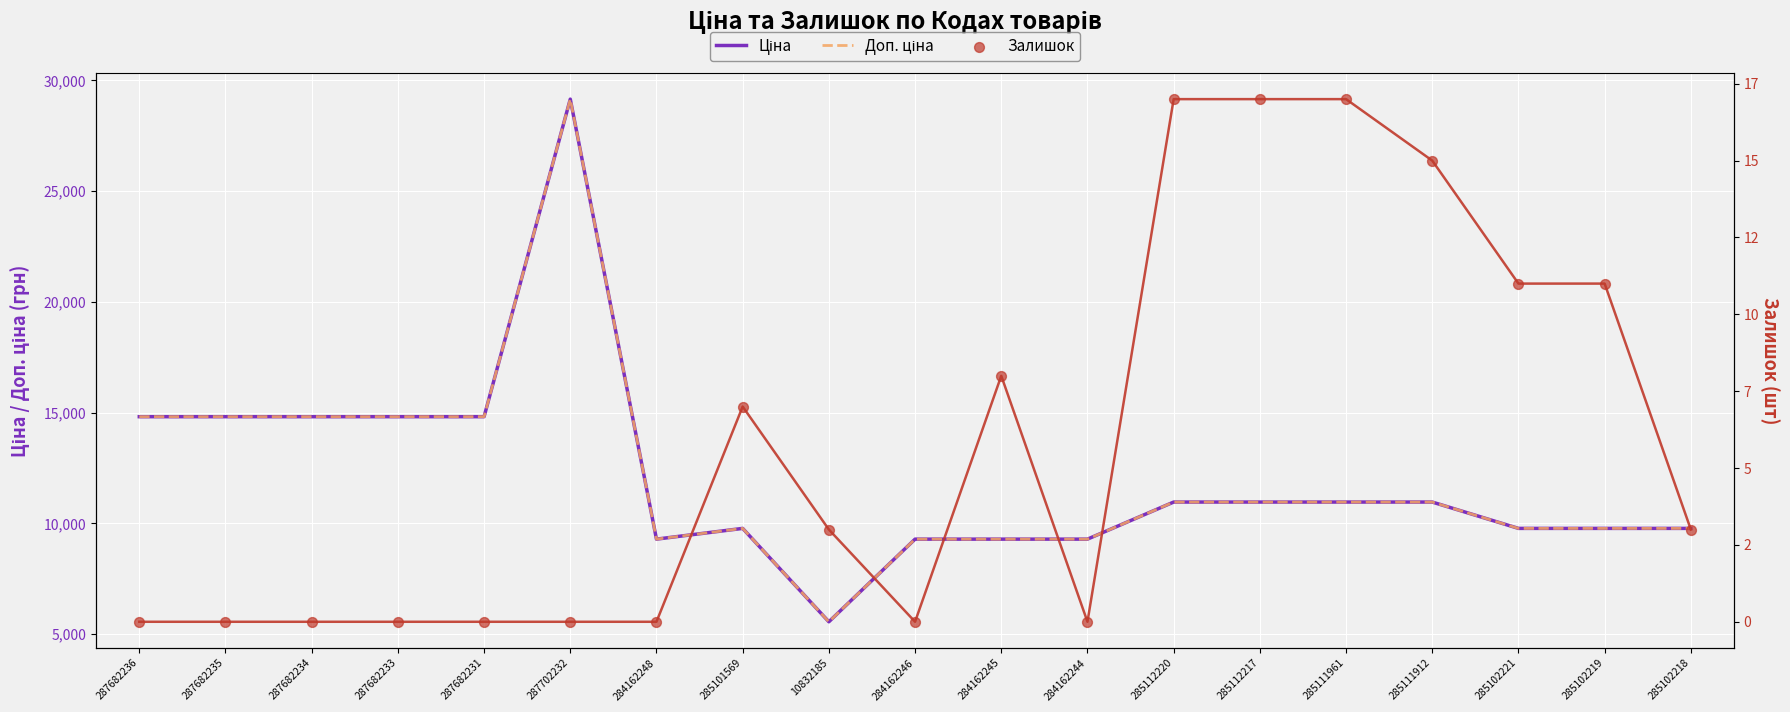

At how many categories does at least one series exceed 25505?

1